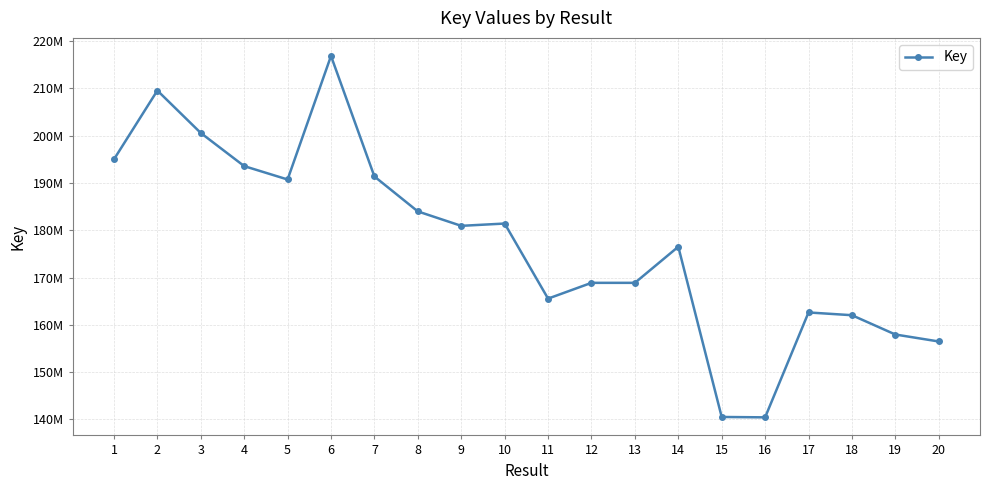

What value does the data have at 1?

194979217